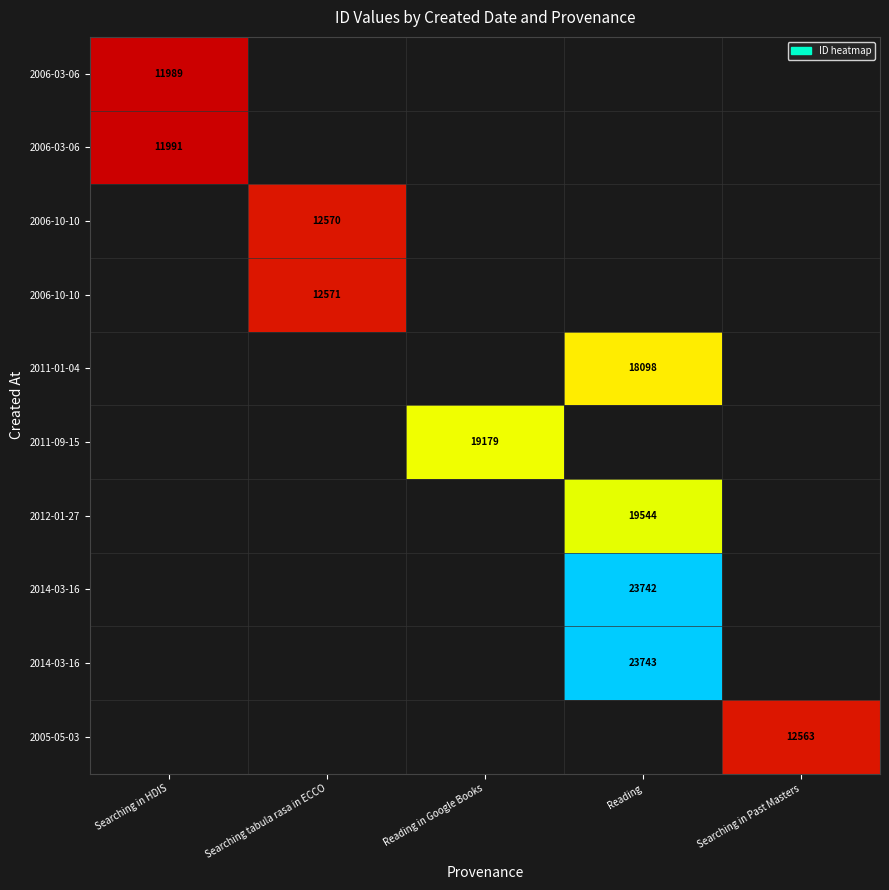

At how many categories does at least one series exceed 12252?

4